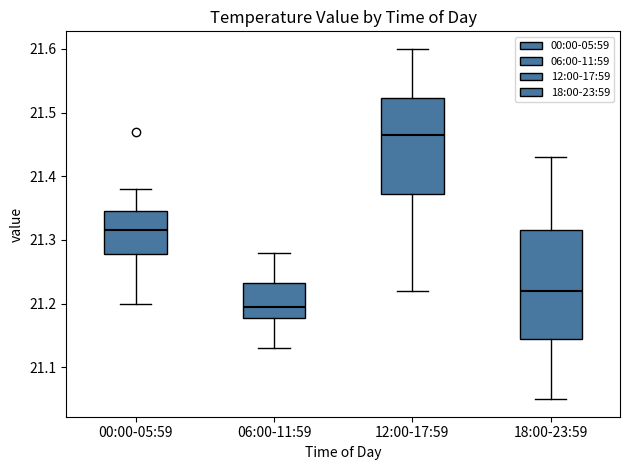

Reading left to right, read every box against the y-axis: the position of its median line, the range the box covers, and the ends of its whiskers. The values are not printed on the chart, so give them approximately, as read against the axis.

00:00-05:59: median 21.32, box 21.28 to 21.35, whiskers 21.20 to 21.38
06:00-11:59: median 21.20, box 21.18 to 21.23, whiskers 21.13 to 21.28
12:00-17:59: median 21.47, box 21.37 to 21.52, whiskers 21.22 to 21.60
18:00-23:59: median 21.22, box 21.15 to 21.32, whiskers 21.05 to 21.43